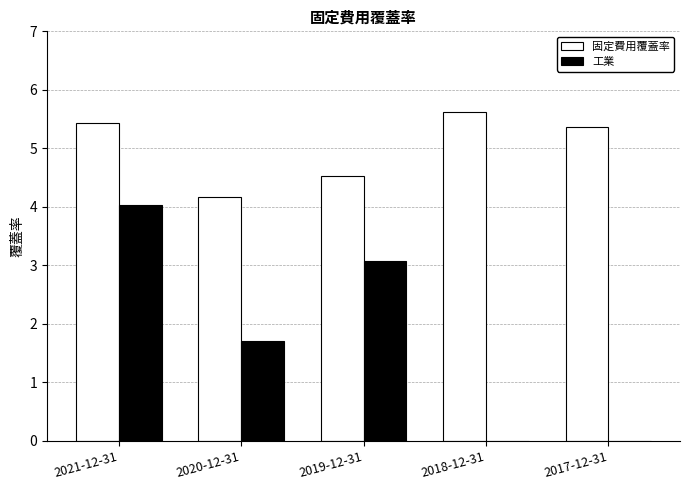

Which label corresponds to the largest value in the chart?

2018-12-31